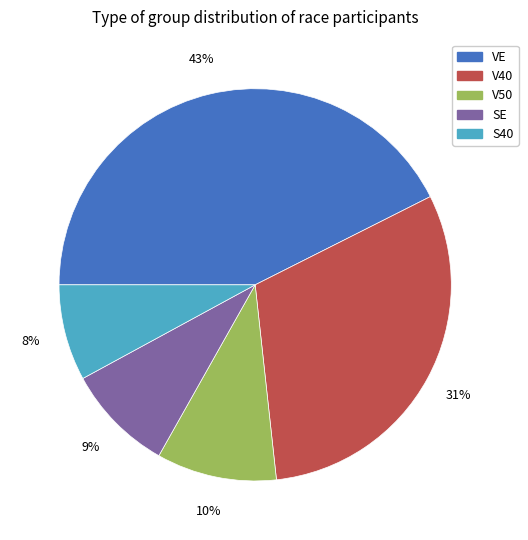

Does any single category account for the majority?

No